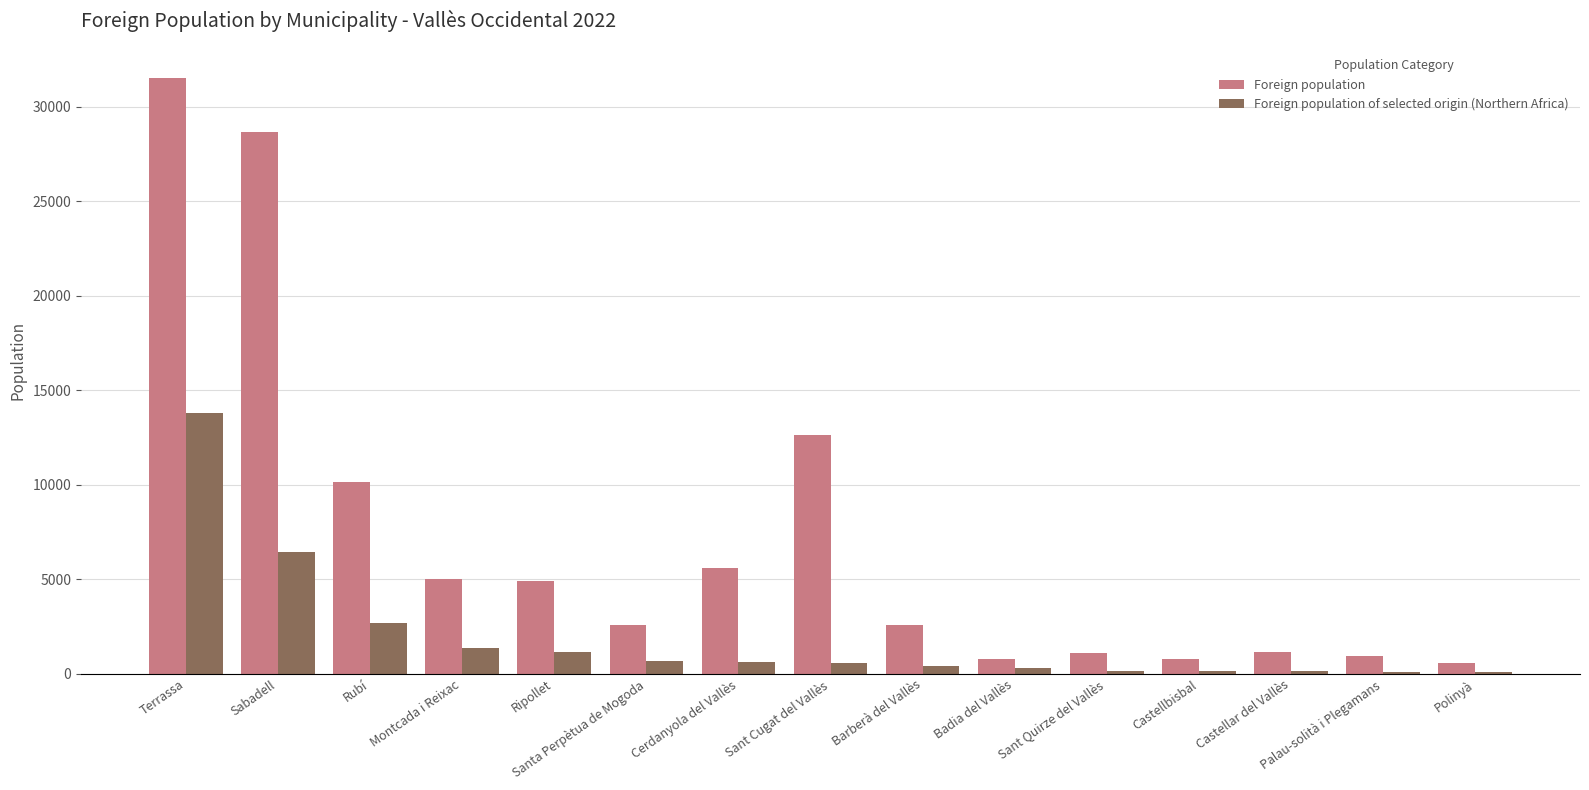

Which label corresponds to the largest value in the chart?

Terrassa